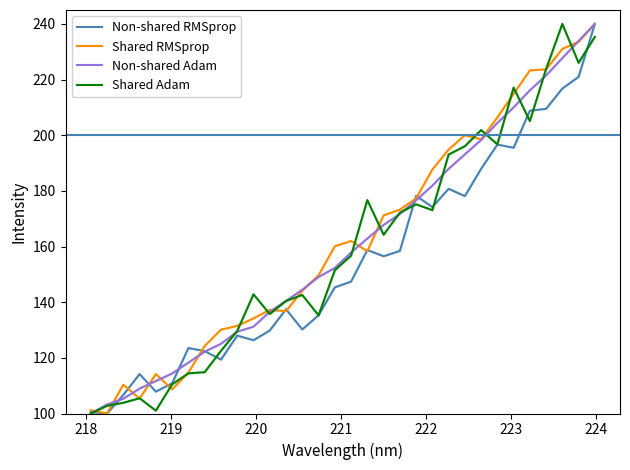

What is the lowest value of the Non-shared Adam series?

100.0